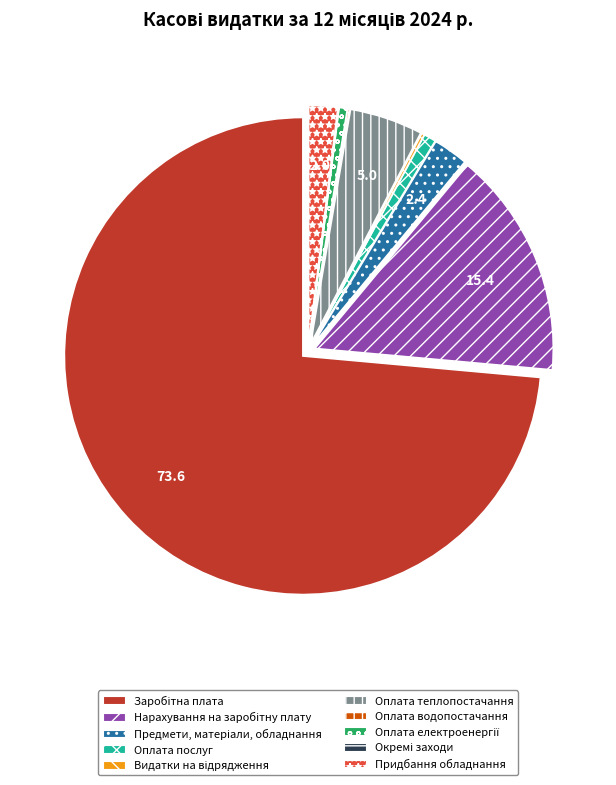

Is it true that Оплата теплопостачання is 5% of the pie?

True